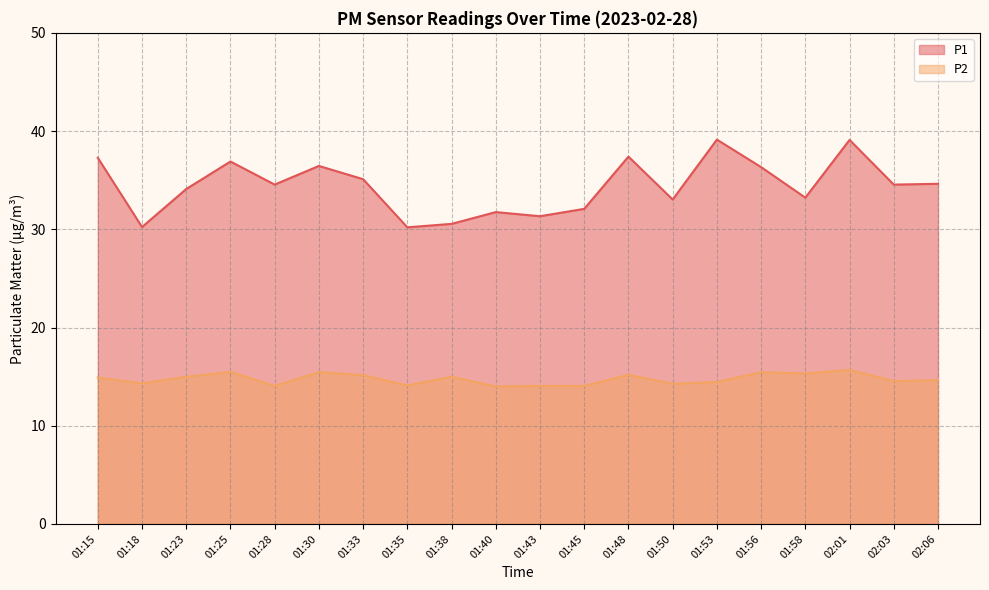

What are all the series names shown in the legend?

P1, P2